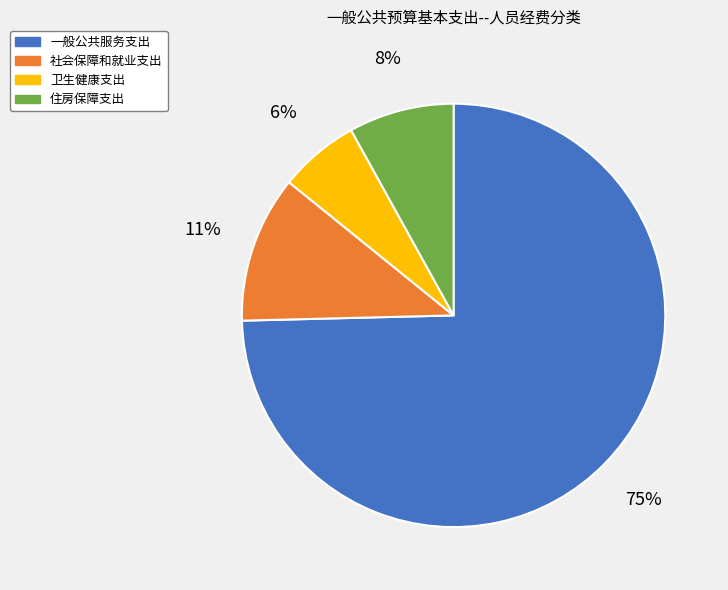

What percentage is the 一般公共服务支出 slice, to the nearest percent?

75%